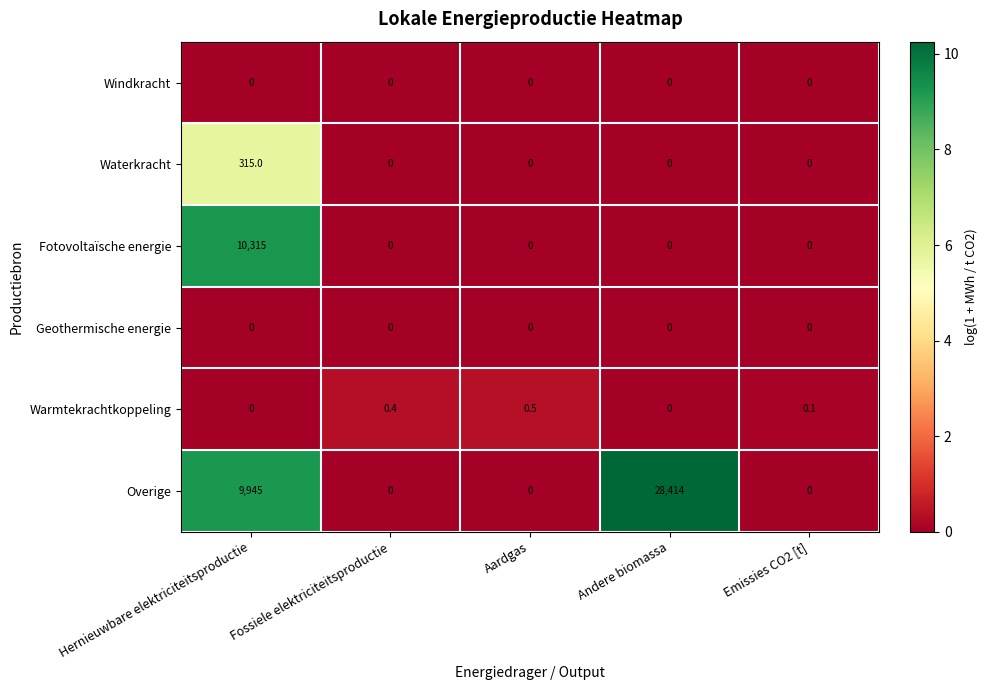

At how many categories does at least one series exceed 0?

5